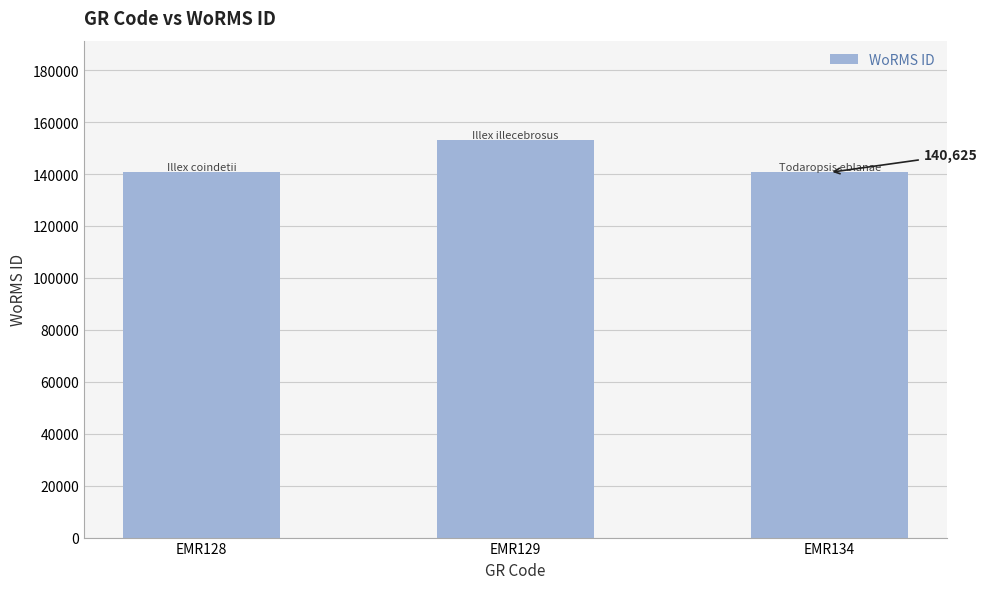

True or false: the data shows 37277 at EMR128.

False